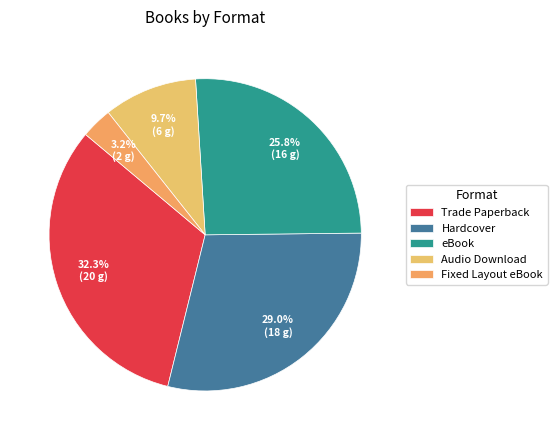

To the nearest percent, what percentage of the pie is eBook?

26%